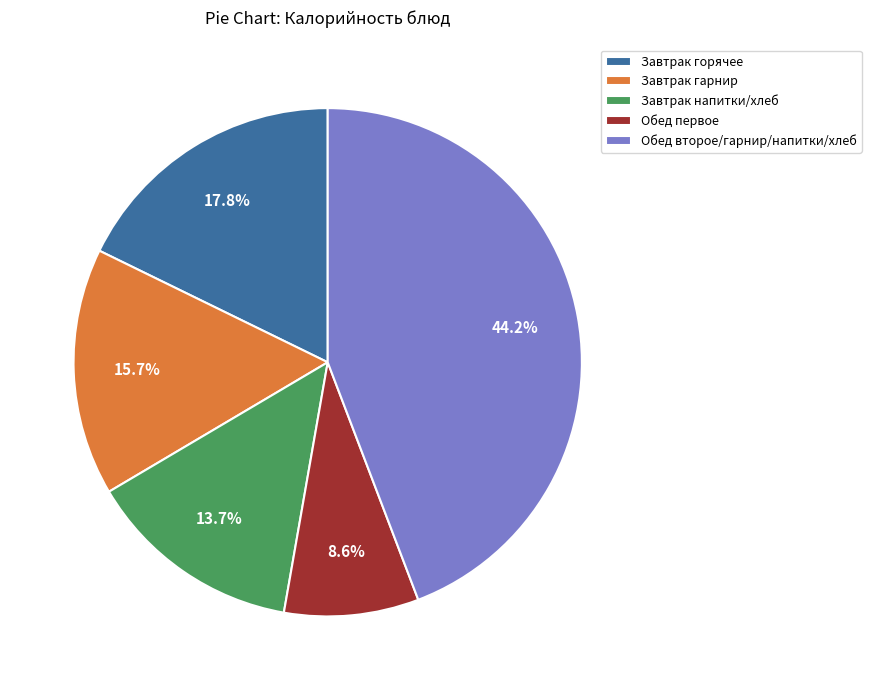

Which category has the smallest portion of the pie?

Обед первое